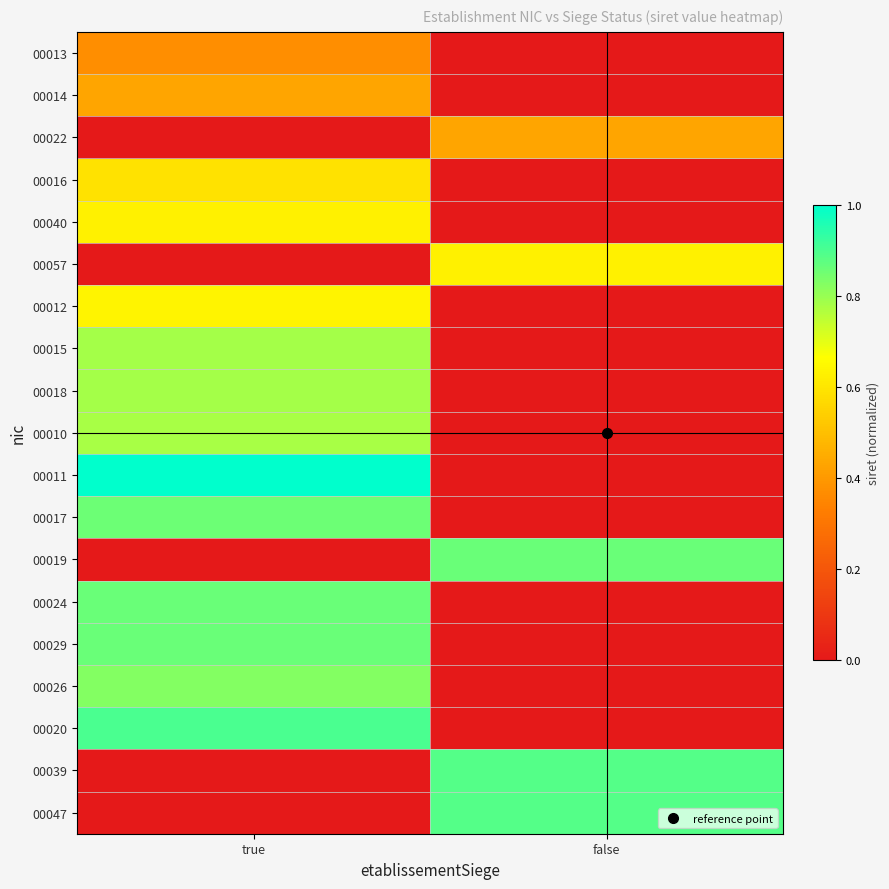

What is the maximum value shown in the chart?

1.0